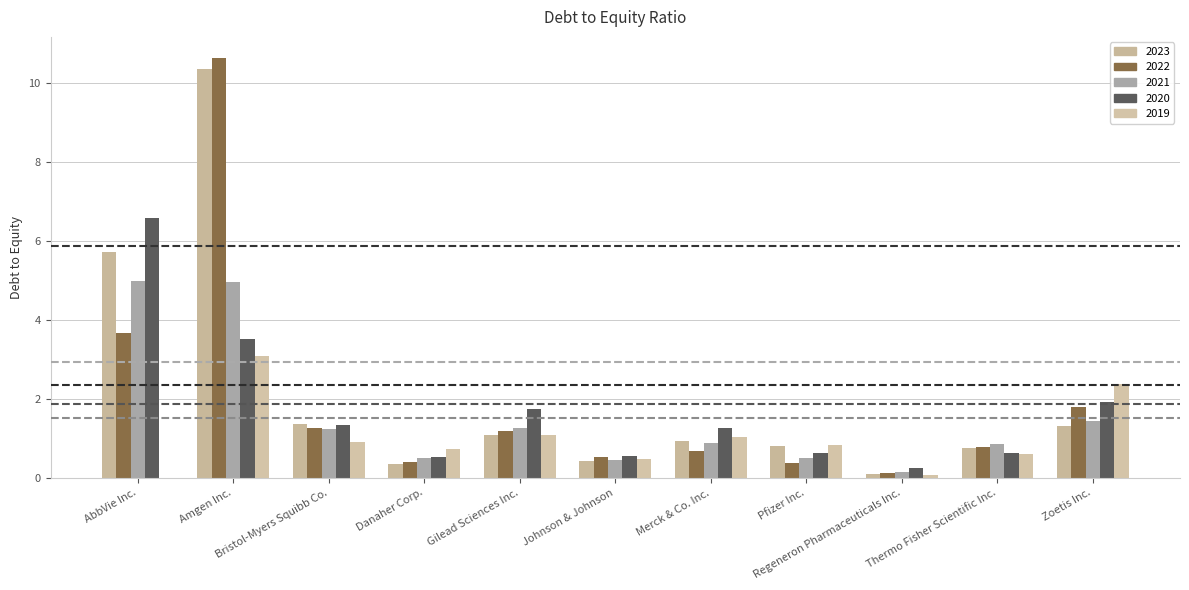

At which category does the chart reach its minimum across all series?

AbbVie Inc.